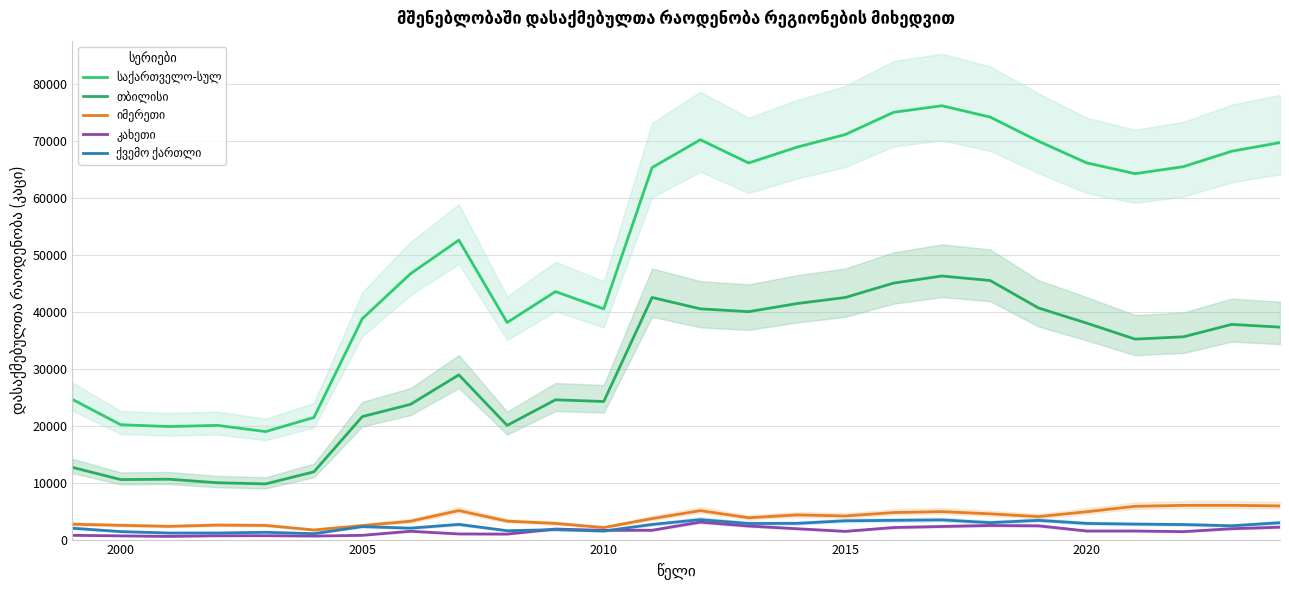

What is the sum of all იმერეთი values?

101174